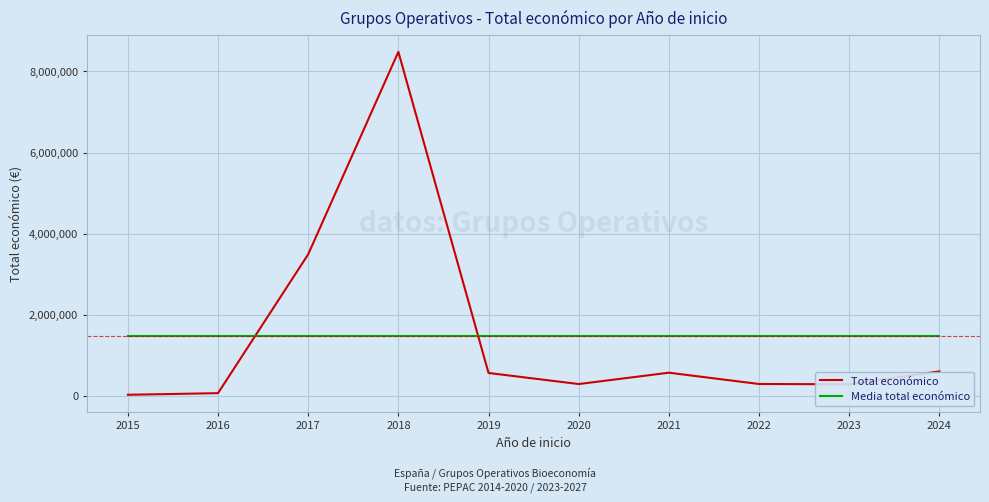

List the series in order of their peak value, highest first.

Total económico, Media total económico